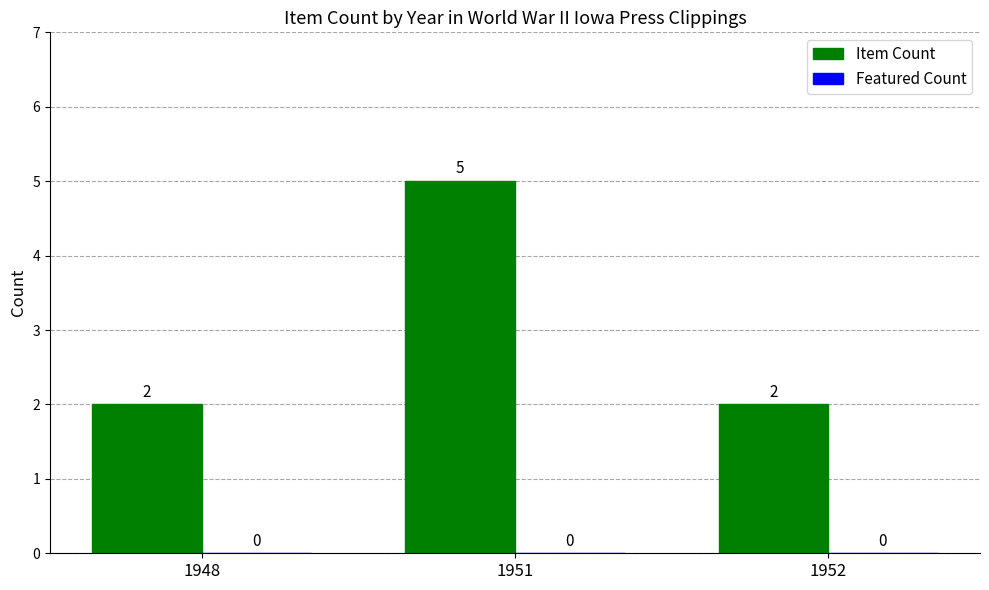

How many bars are there in total?

3